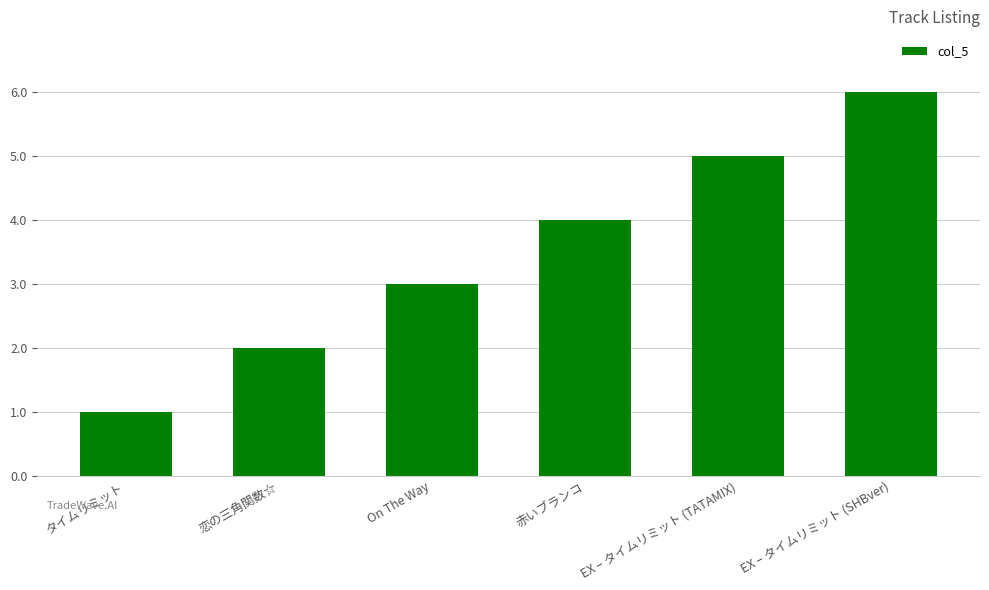

Reading right to left, transcribe all the data shown in this chart.

EX – タイムリミット (SHBver)=6	EX – タイムリミット (TATAMIX)=5	赤いブランコ=4	On The Way=3	恋の三角関数☆=2	タイムリミット=1